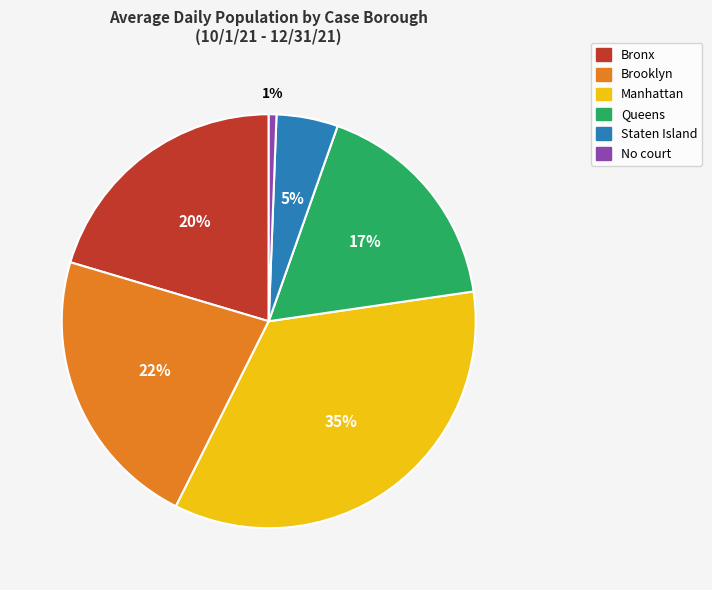

To the nearest percent, what is the average slice percentage?

17%